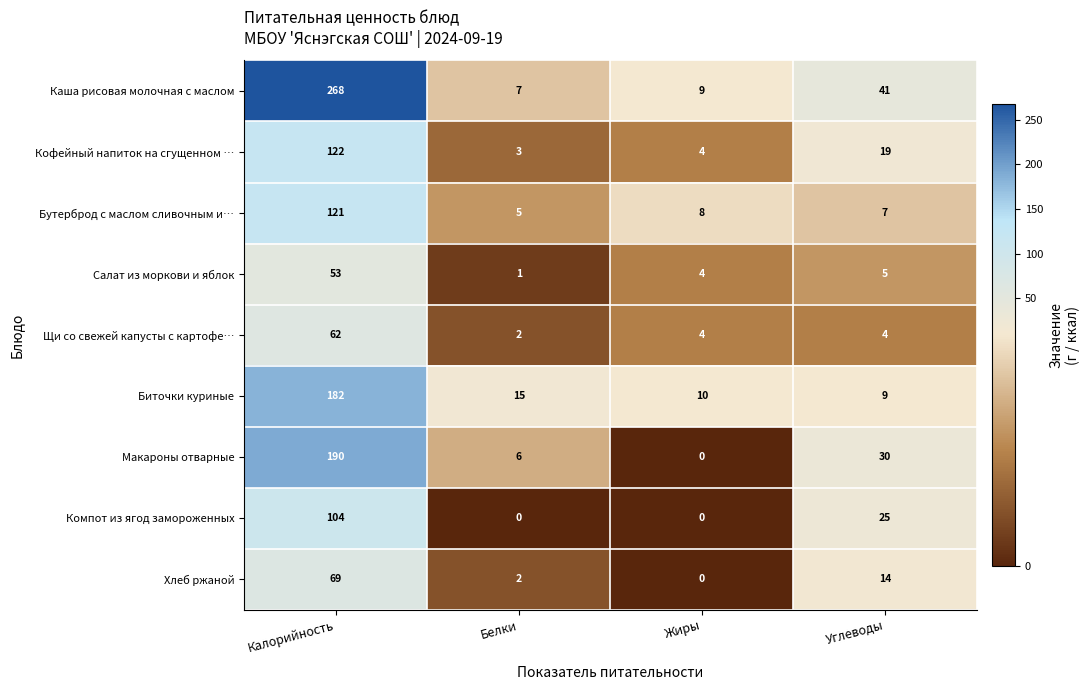

What is the average value of the Хлеб ржаной series?

21